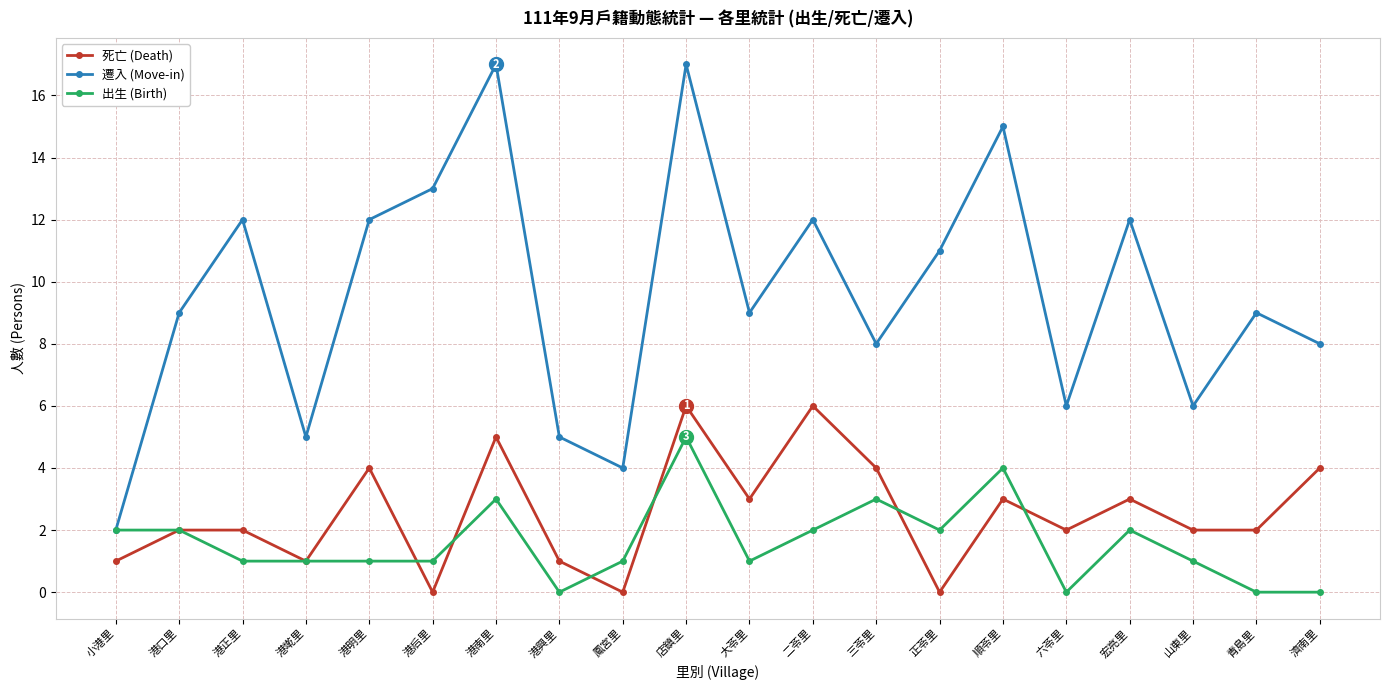

What position from the right is 鳳宮里?

12